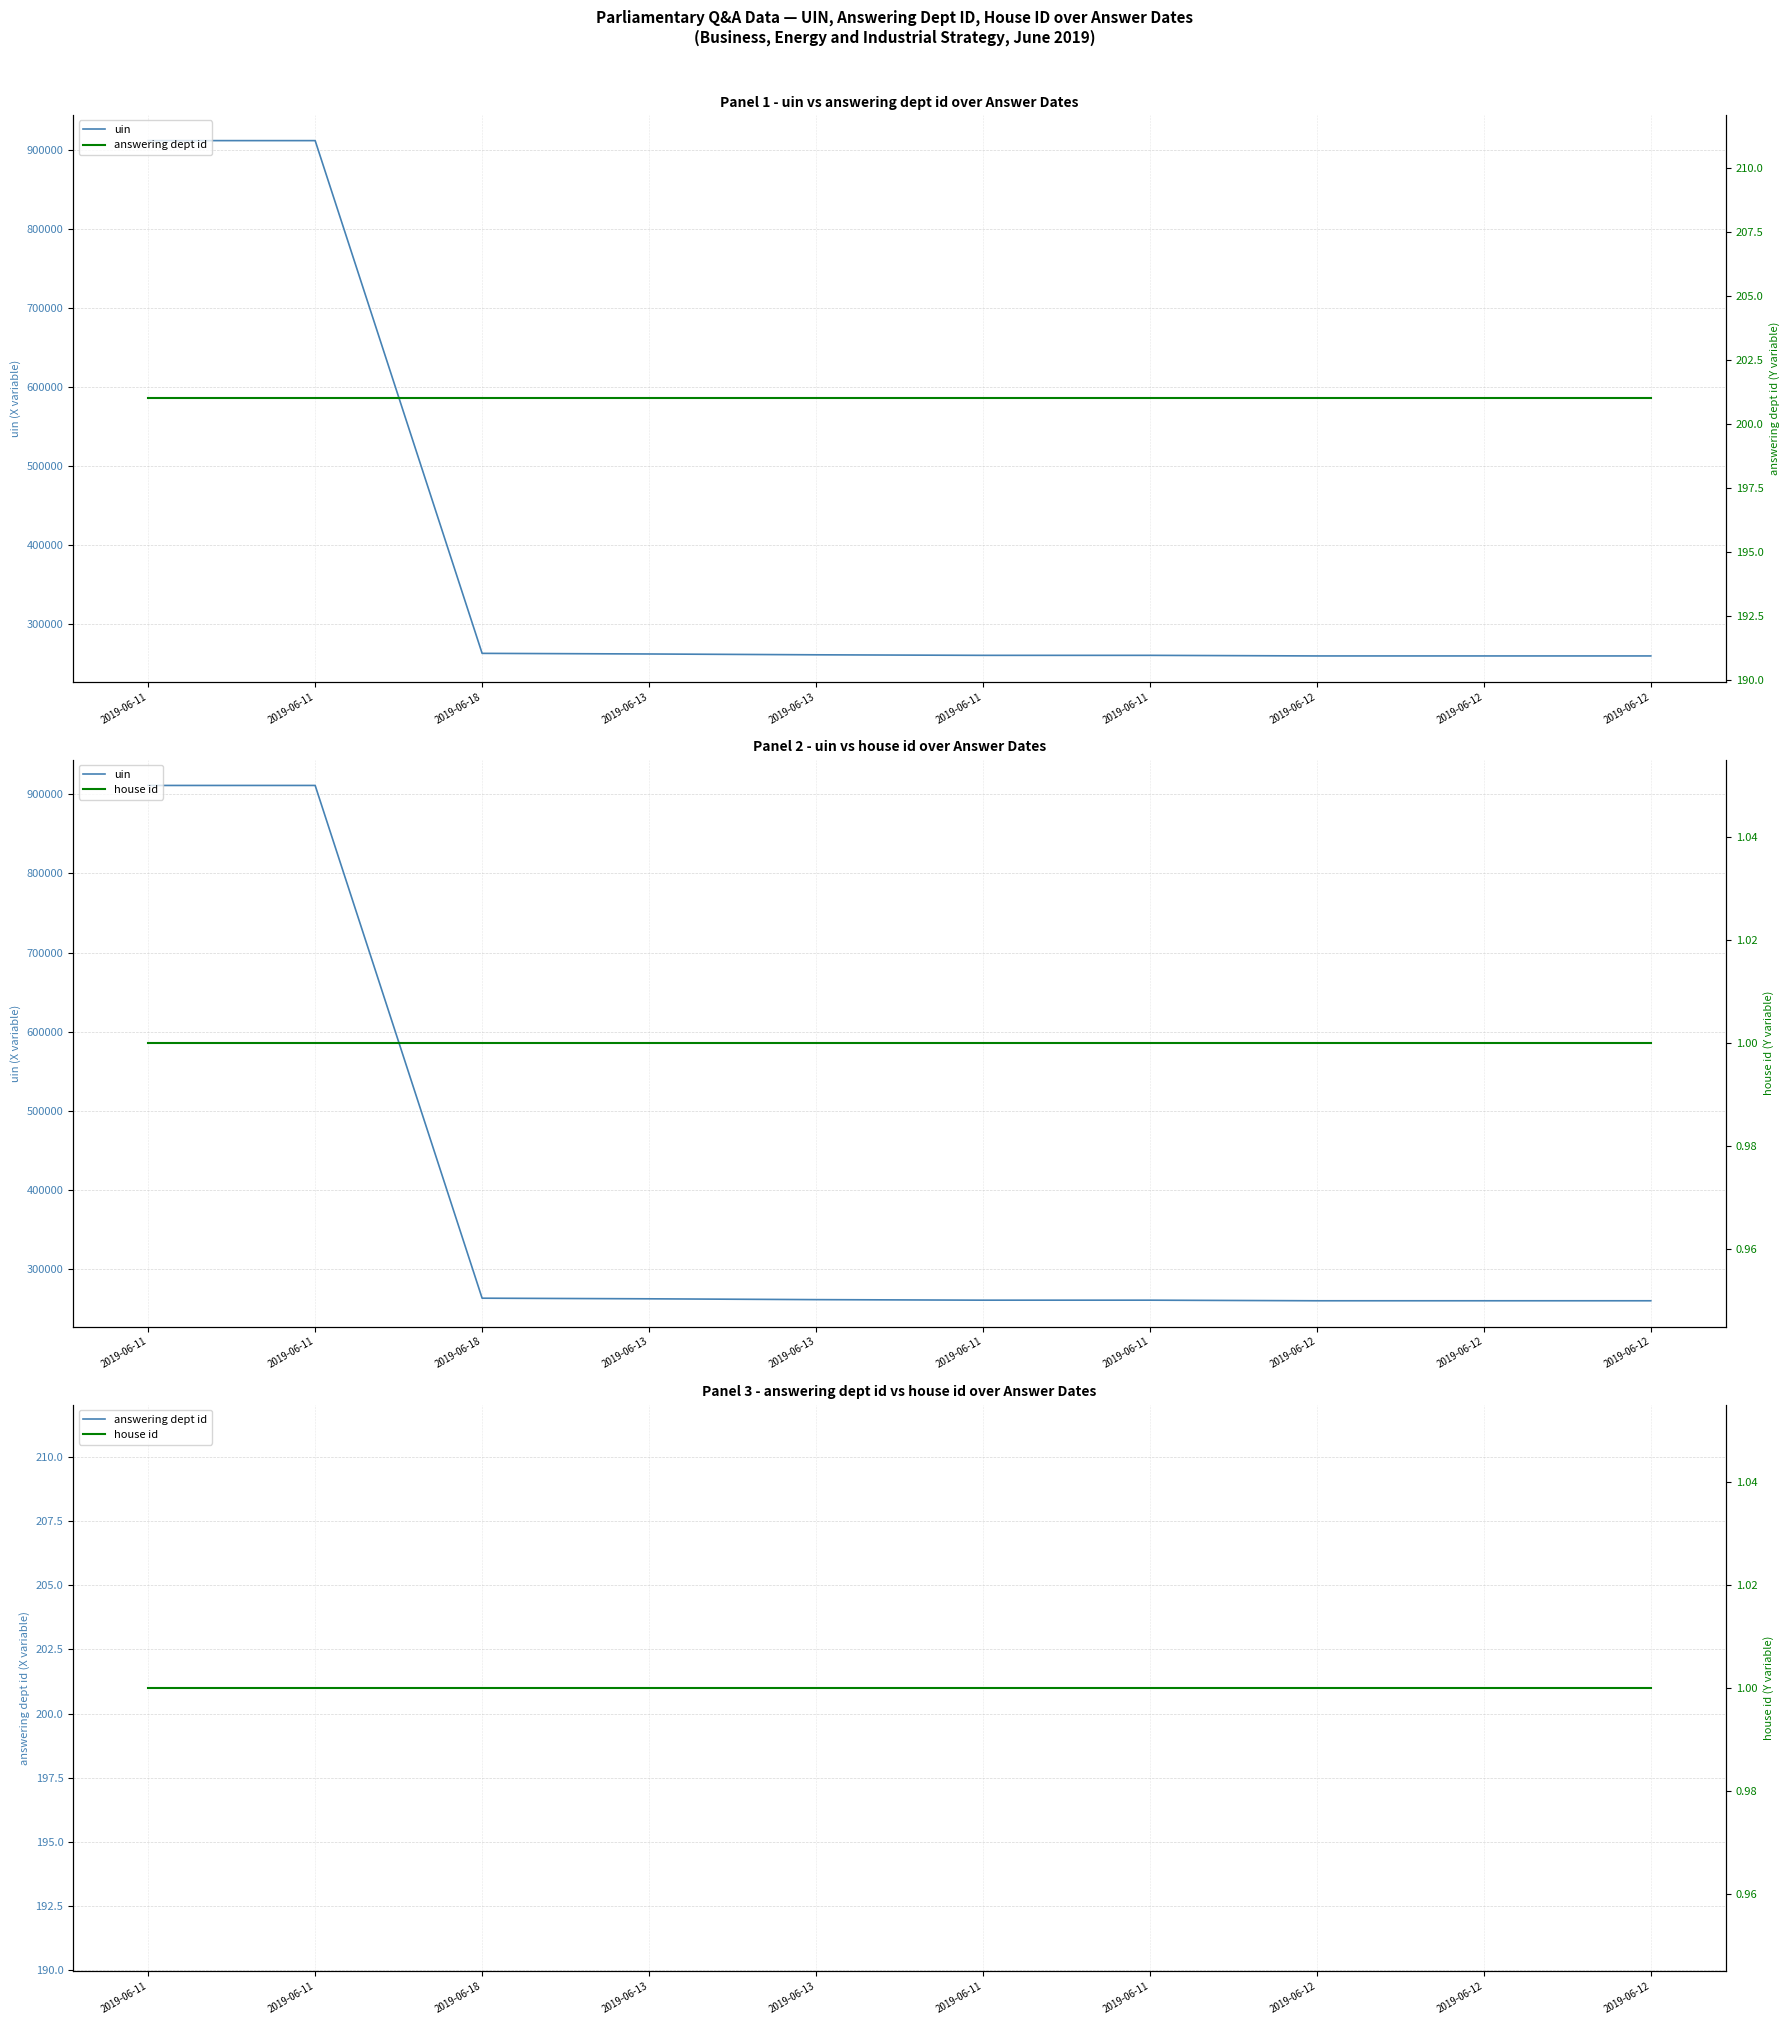

What is the total value across all series at 2019-06-18?

263286